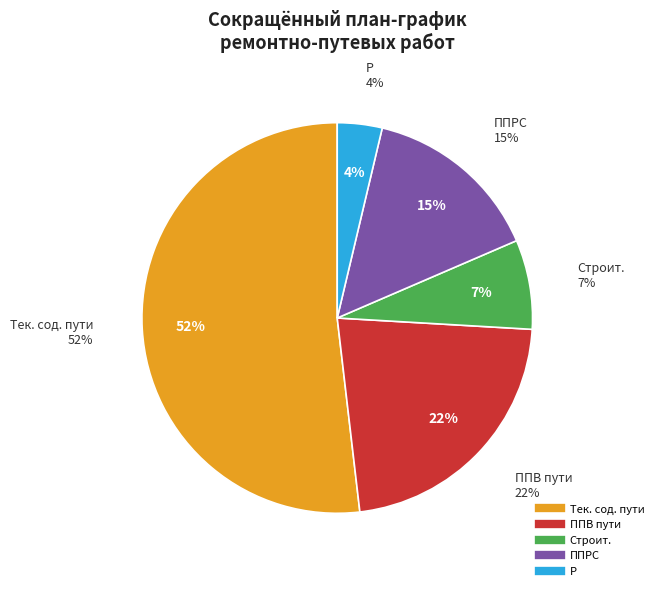

What portion of the pie excludes Строит.?

92.6%